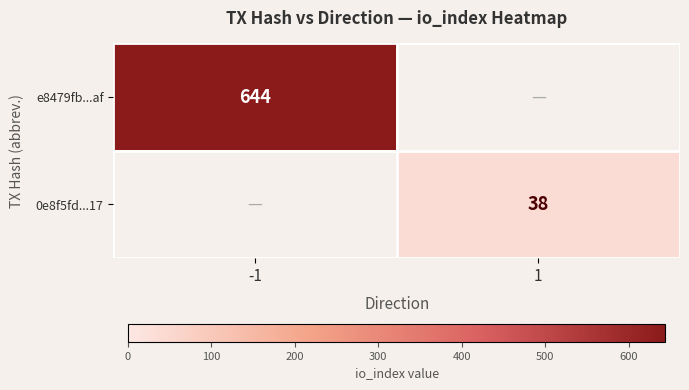

True or false: 0e8f5fd...17 has a value of 38 at 1.

True